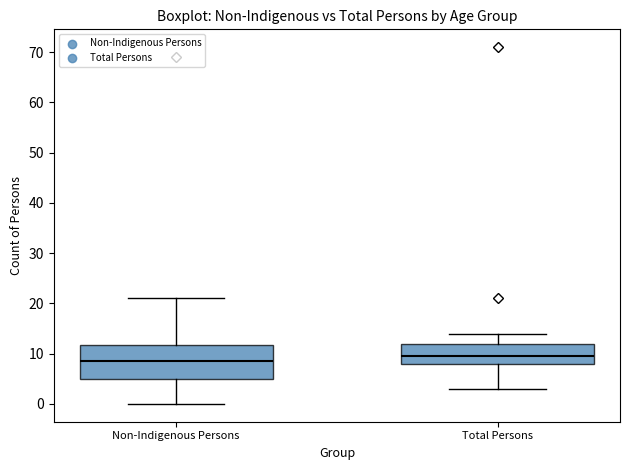

Where does the median line of the box for Total Persons sit on the y-axis? The values are not printed on the chart, so give them approximately, as read against the axis.

10